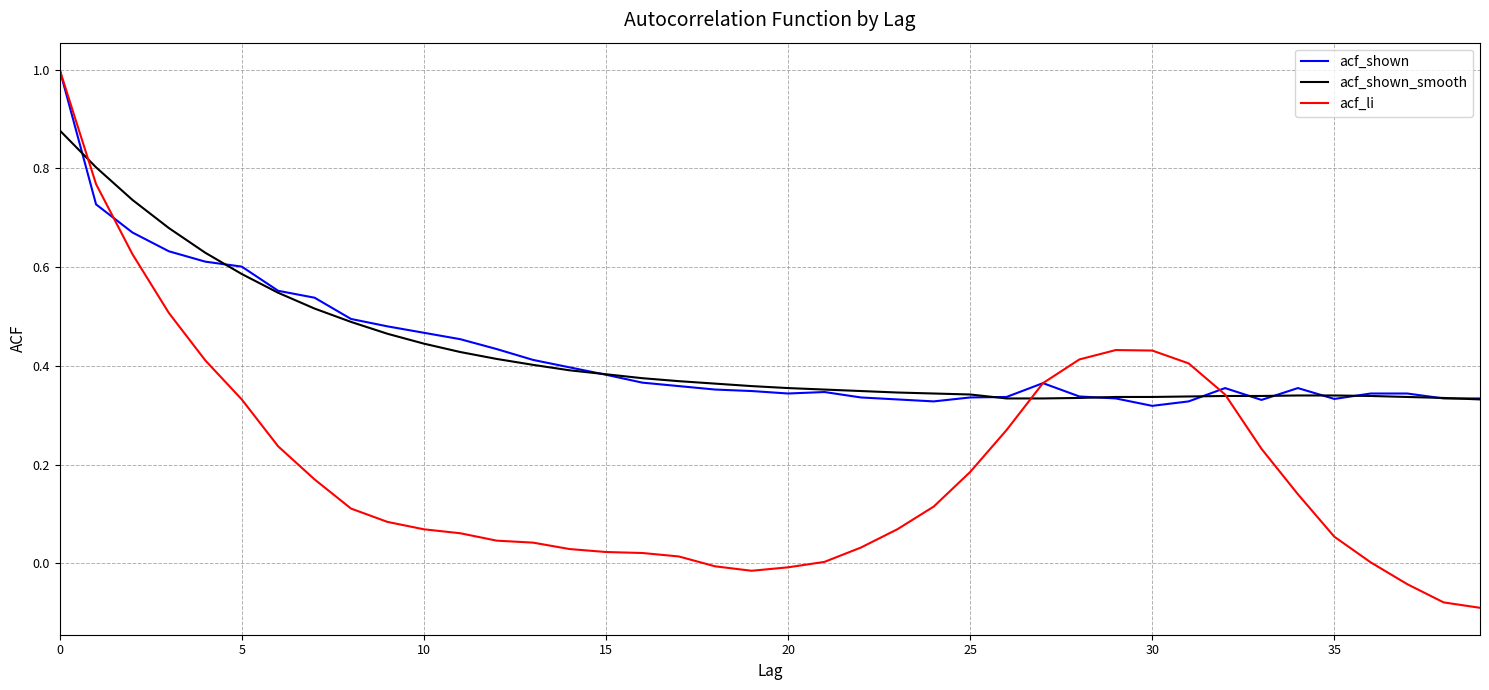

What is the highest value of the acf_shown series?

1.0